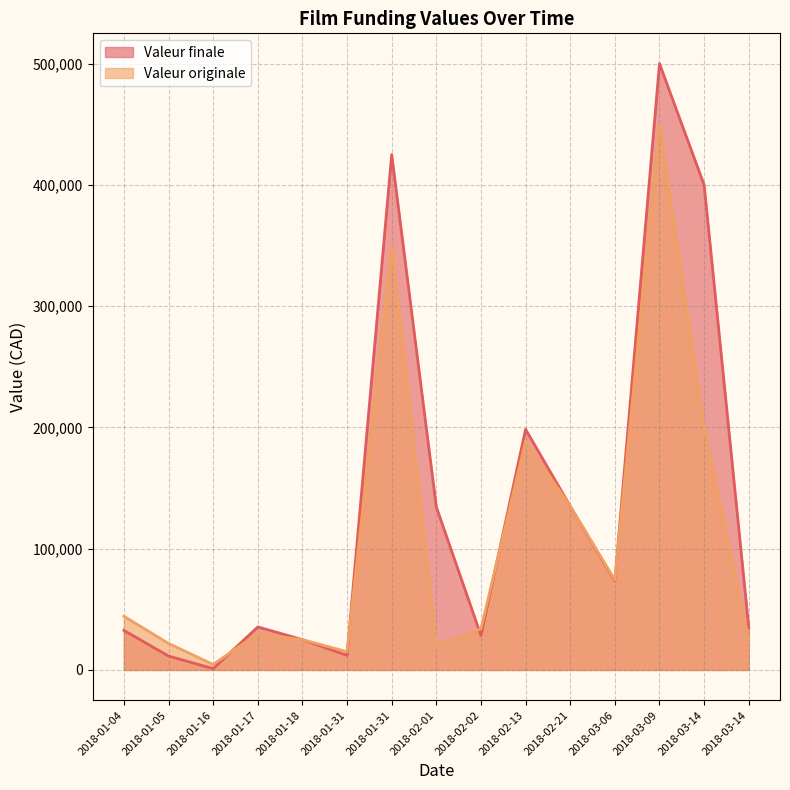

What is the difference between the maximum and minimum values in the Valeur originale series?

445500